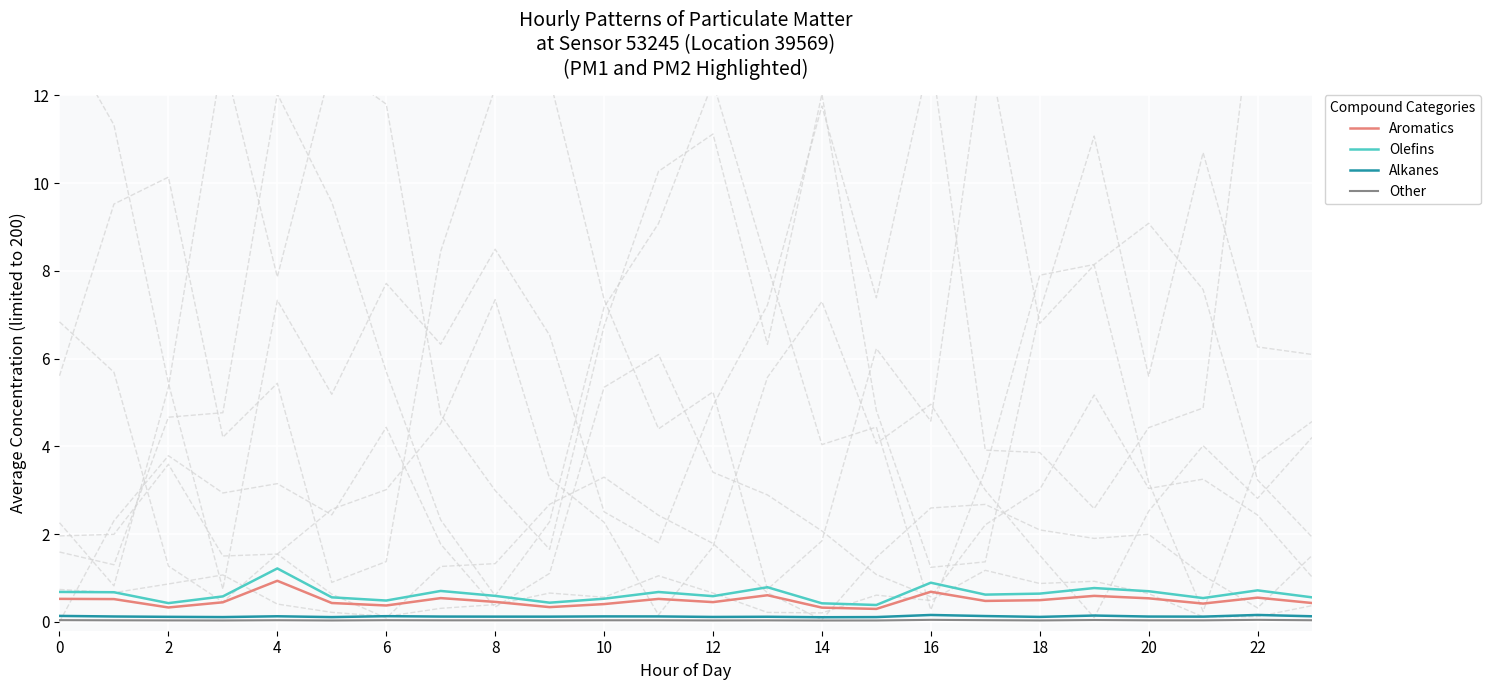

How many series are shown in this chart?

4